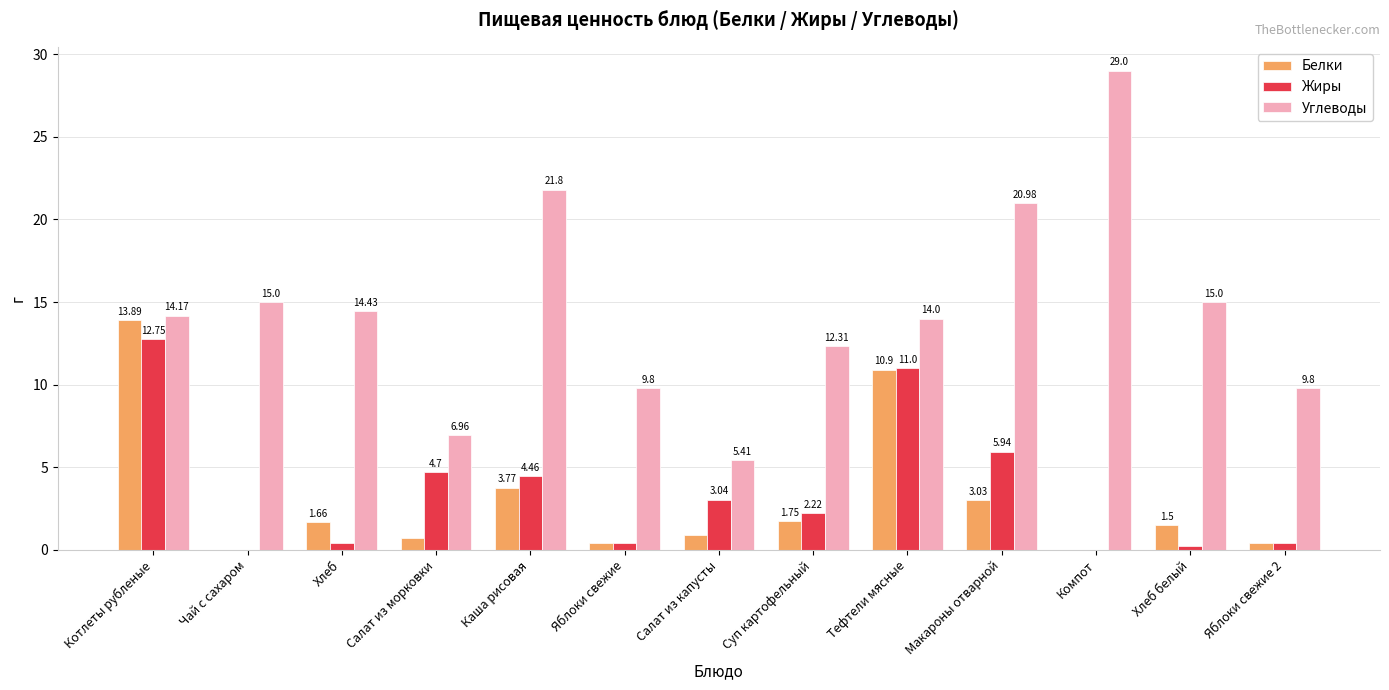

What is the maximum value for Белки?

13.9